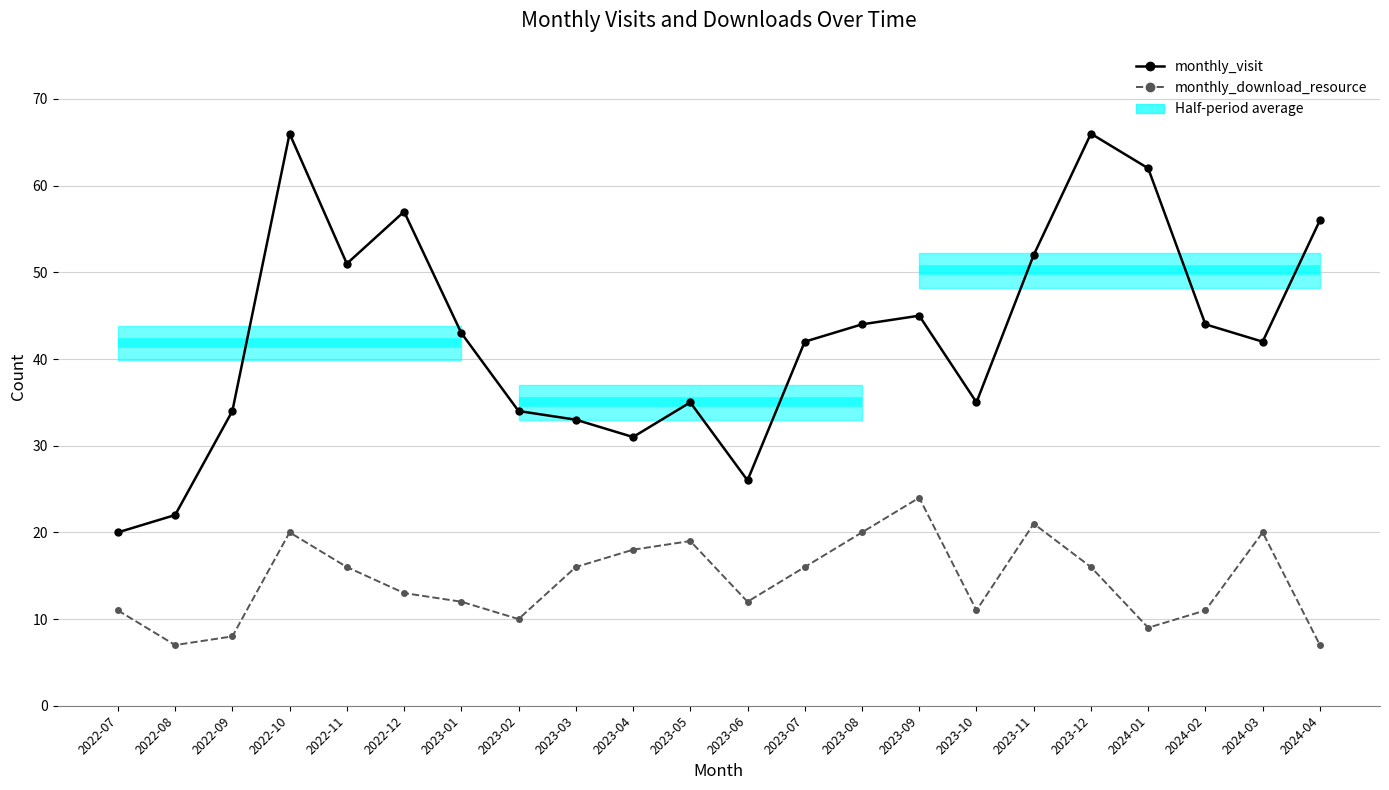

At which label does monthly_download_resource first exceed 16?

2022-10